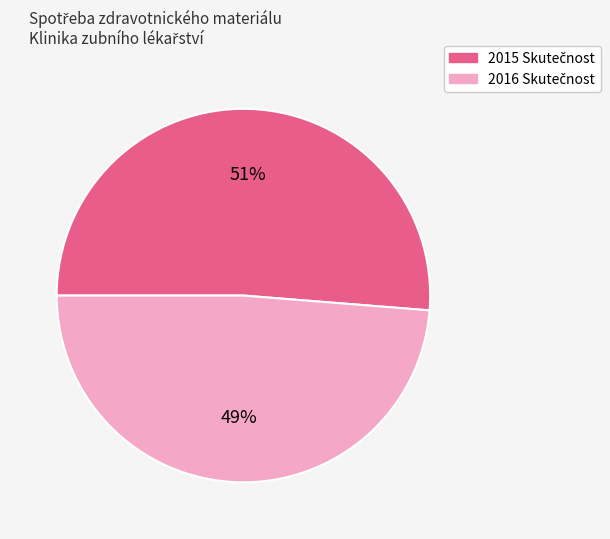

The 2016 Skutečnost slice represents 41% of the pie. True or false?

False